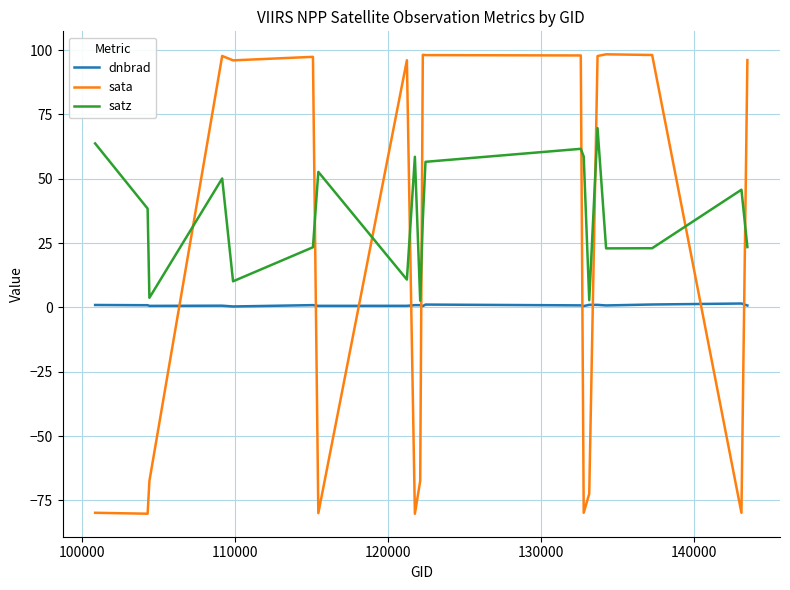

Which series has the largest total across all categories?

satz